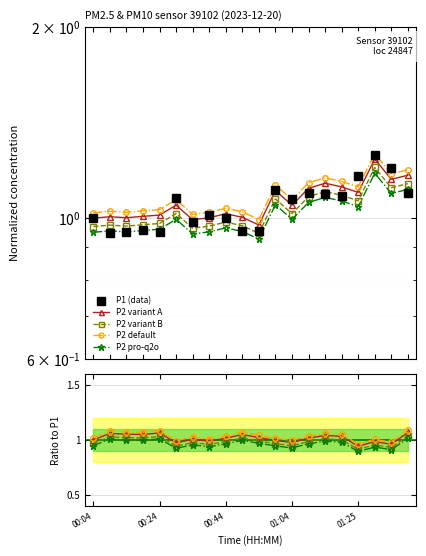

How many interior local valleys does the P2 default series have?

6